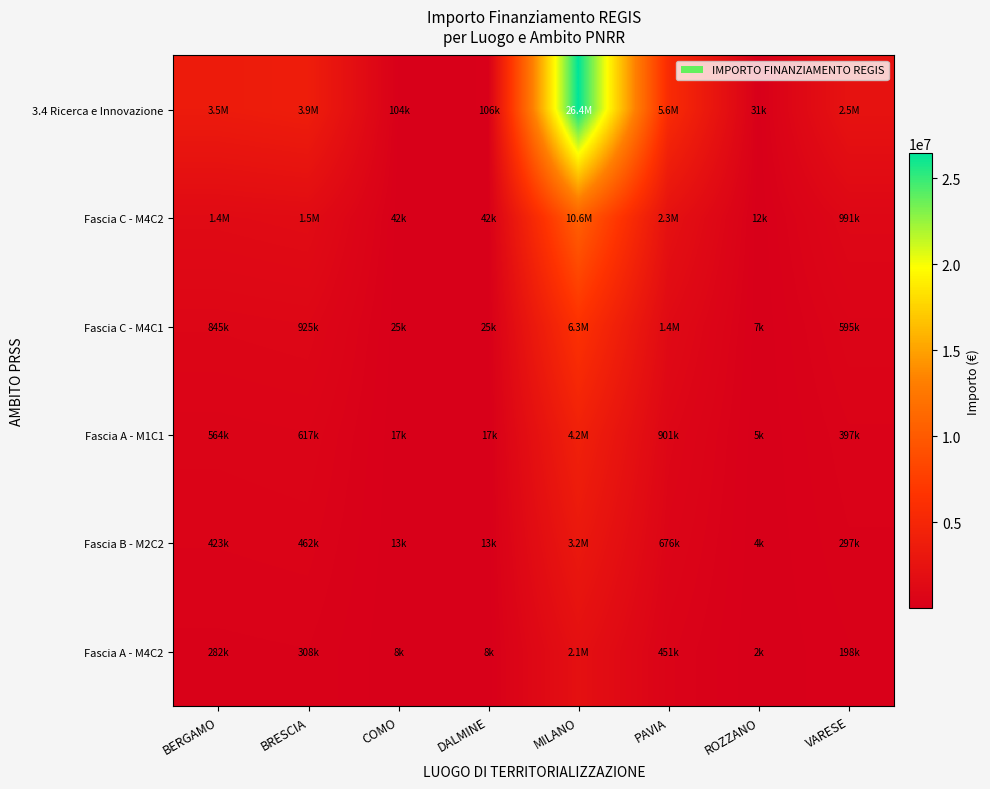

Reading left to right, what are all the values shown in this chart?

3.4 Ricerca e Innovazione: BERGAMO=3522303.4	BRESCIA=3853709.7	COMO=104381.3	DALMINE=106000.1	MILANO=26446382.8	PAVIA=5631941.0	ROZZANO=31031.2	VARESE=2478528.5
Fascia C - M4C2: BERGAMO=1408921.4	BRESCIA=1541483.9	COMO=41752.5	DALMINE=42400.0	MILANO=10578553.1	PAVIA=2252776.4	ROZZANO=12412.5	VARESE=991411.4
Fascia C - M4C1: BERGAMO=845352.8	BRESCIA=924890.3	COMO=25051.5	DALMINE=25440.0	MILANO=6347131.9	PAVIA=1351665.8	ROZZANO=7447.5	VARESE=594846.8
Fascia A - M1C1: BERGAMO=563568.5	BRESCIA=616593.6	COMO=16701.0	DALMINE=16960.0	MILANO=4231421.2	PAVIA=901110.6	ROZZANO=4965.0	VARESE=396564.6
Fascia B - M2C2: BERGAMO=422676.4	BRESCIA=462445.2	COMO=12525.8	DALMINE=12720.0	MILANO=3173565.9	PAVIA=675832.9	ROZZANO=3723.7	VARESE=297423.4
Fascia A - M4C2: BERGAMO=281784.3	BRESCIA=308296.8	COMO=8350.5	DALMINE=8480.0	MILANO=2115710.6	PAVIA=450555.3	ROZZANO=2482.5	VARESE=198282.3